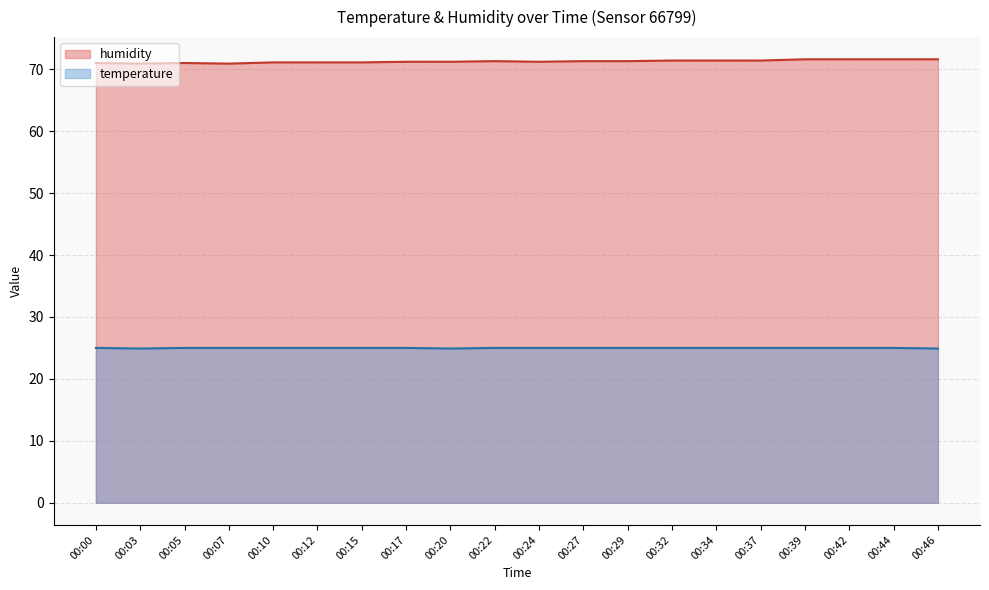

How many values in the humidity series exceed 71?

16